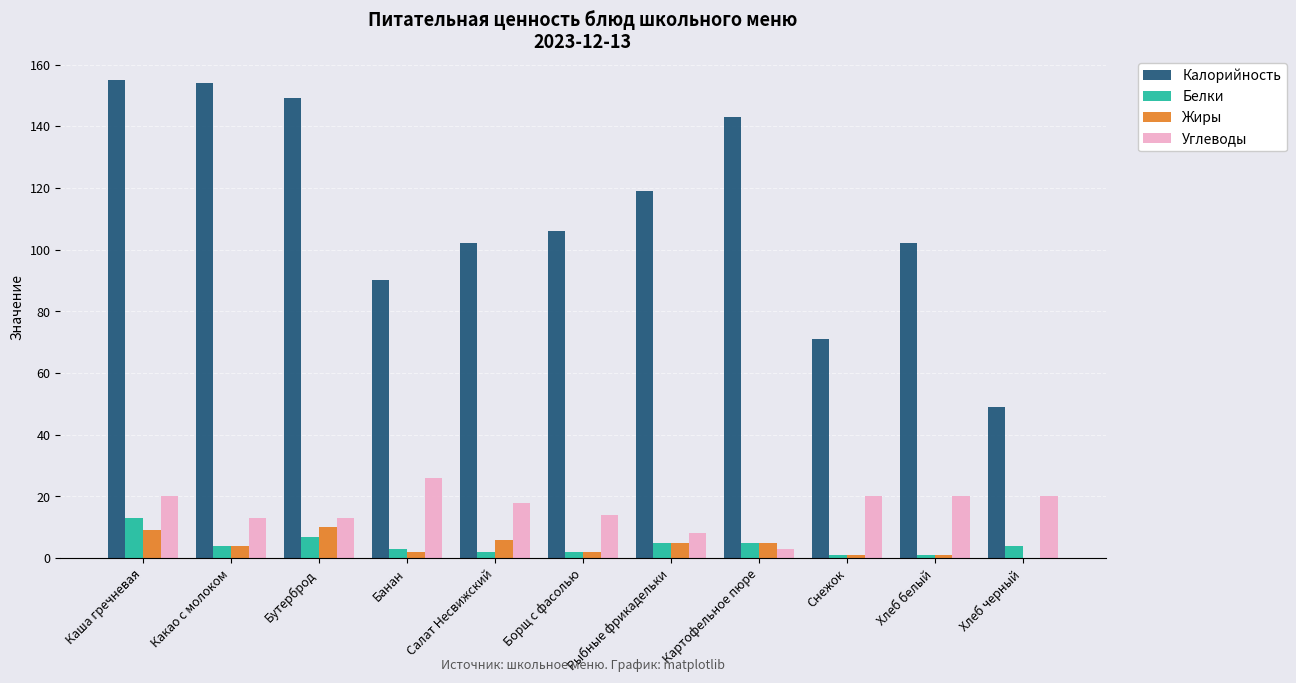

At which label is Белки closest to 7?

Бутерброд